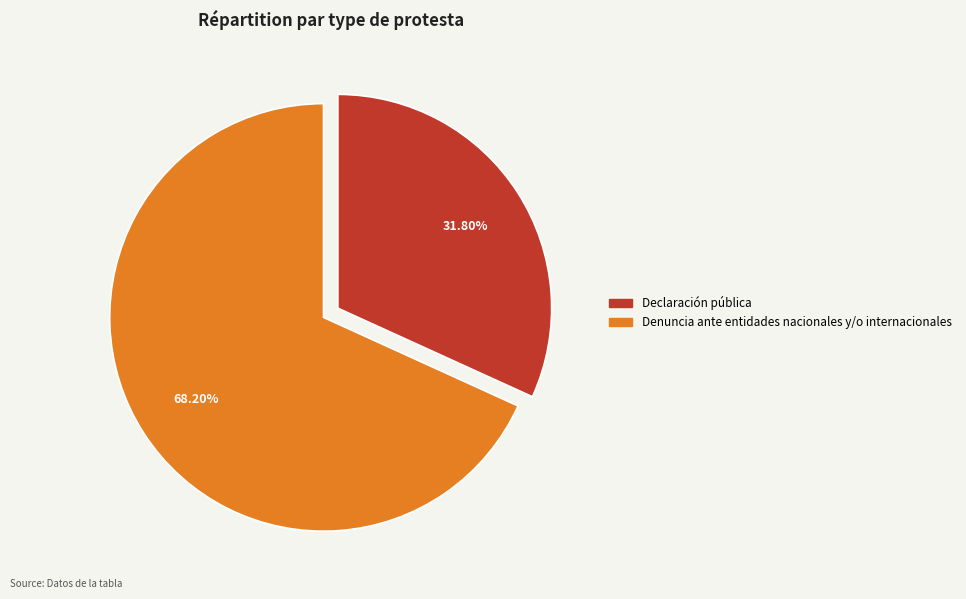

The Denuncia ante entidades nacionales y/o internacionales slice represents 68% of the pie. True or false?

True